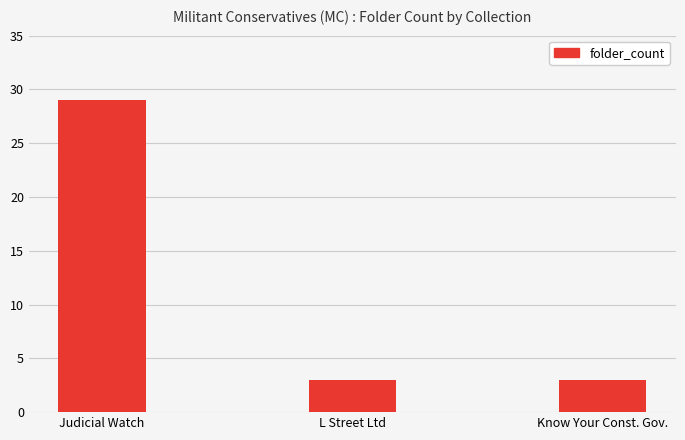

Reading left to right, what are all the values shown in this chart?

29	3	3